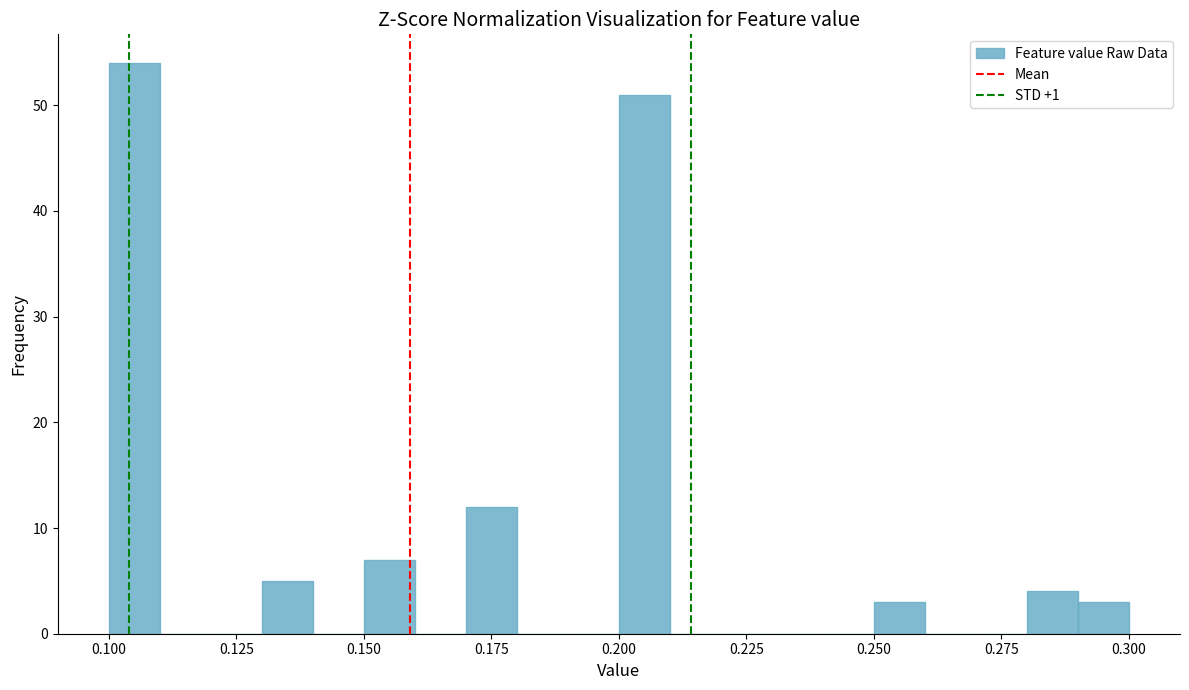

Read against the x-axis, roughly where is the centre of the tallest bar?

0.105